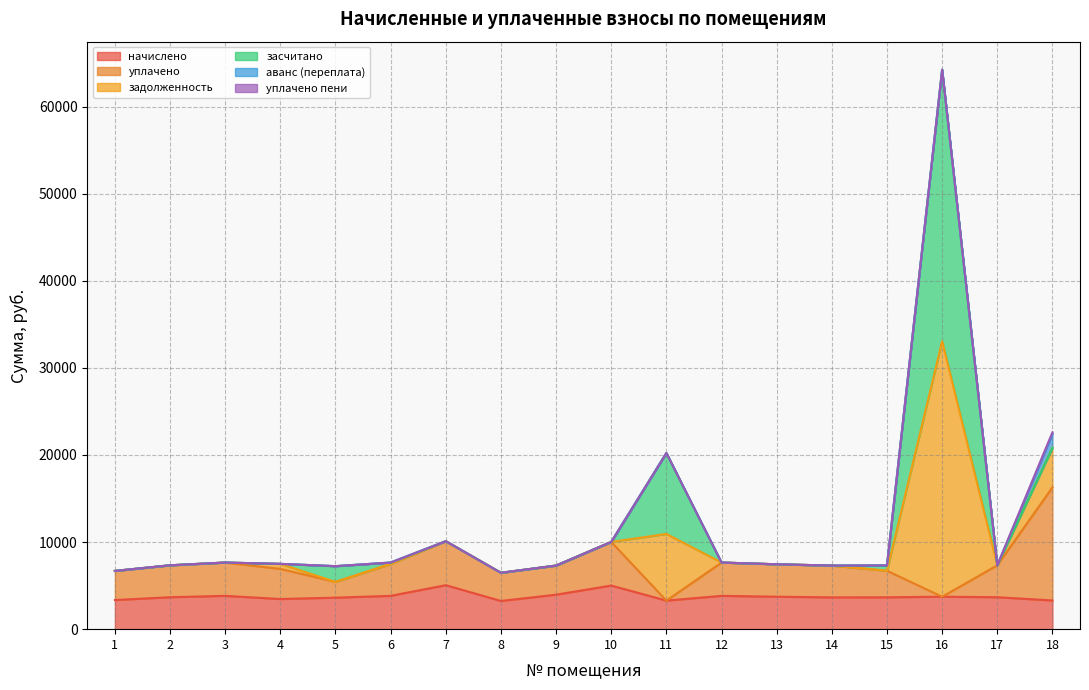

At which category is the sum across all series the highest?

16